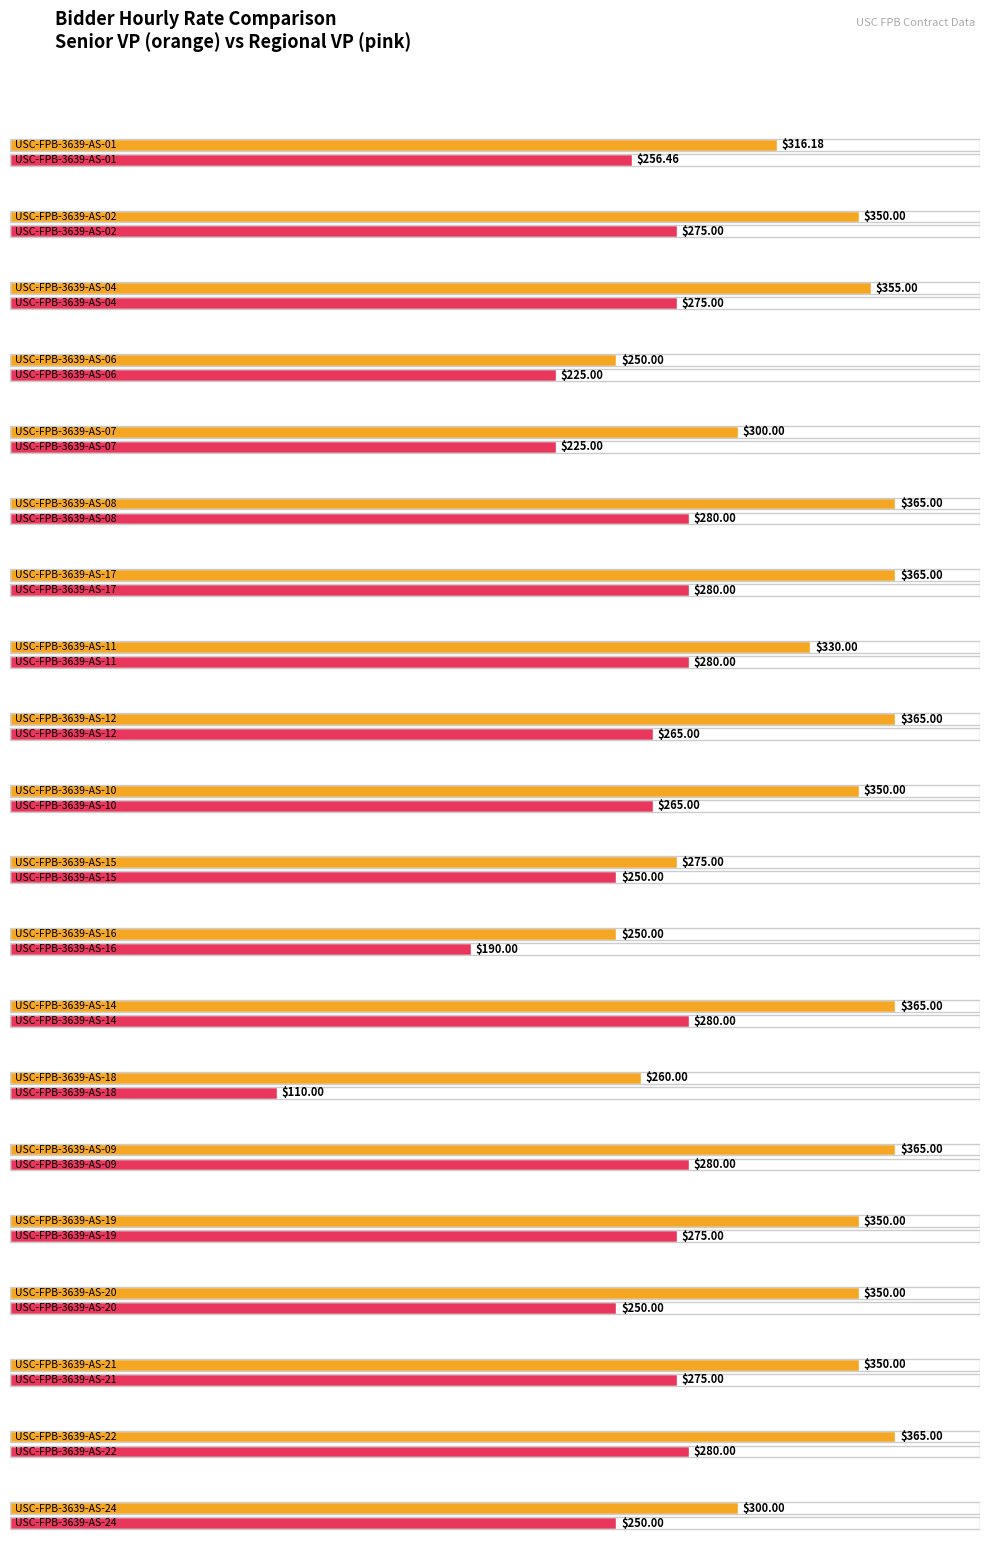

Reading left to right, transcribe all the data shown in this chart.

Senior Vice President: USC-FPB-3639-AS-01=316.2	USC-FPB-3639-AS-02=350.0	USC-FPB-3639-AS-04=355.0	USC-FPB-3639-AS-06=250.0	USC-FPB-3639-AS-07=300.0	USC-FPB-3639-AS-08=365.0	USC-FPB-3639-AS-17=365.0	USC-FPB-3639-AS-11=330.0	USC-FPB-3639-AS-12=365.0	USC-FPB-3639-AS-10=350.0	USC-FPB-3639-AS-15=275.0	USC-FPB-3639-AS-16=250.0	USC-FPB-3639-AS-14=365.0	USC-FPB-3639-AS-18=260.0	USC-FPB-3639-AS-09=365.0	USC-FPB-3639-AS-19=350.0	USC-FPB-3639-AS-20=350.0	USC-FPB-3639-AS-21=350.0	USC-FPB-3639-AS-22=365.0	USC-FPB-3639-AS-24=300.0
Regional Vice President: USC-FPB-3639-AS-01=256.5	USC-FPB-3639-AS-02=275.0	USC-FPB-3639-AS-04=275.0	USC-FPB-3639-AS-06=225.0	USC-FPB-3639-AS-07=225.0	USC-FPB-3639-AS-08=280.0	USC-FPB-3639-AS-17=280.0	USC-FPB-3639-AS-11=280.0	USC-FPB-3639-AS-12=265.0	USC-FPB-3639-AS-10=265.0	USC-FPB-3639-AS-15=250.0	USC-FPB-3639-AS-16=190.0	USC-FPB-3639-AS-14=280.0	USC-FPB-3639-AS-18=110.0	USC-FPB-3639-AS-09=280.0	USC-FPB-3639-AS-19=275.0	USC-FPB-3639-AS-20=250.0	USC-FPB-3639-AS-21=275.0	USC-FPB-3639-AS-22=280.0	USC-FPB-3639-AS-24=250.0